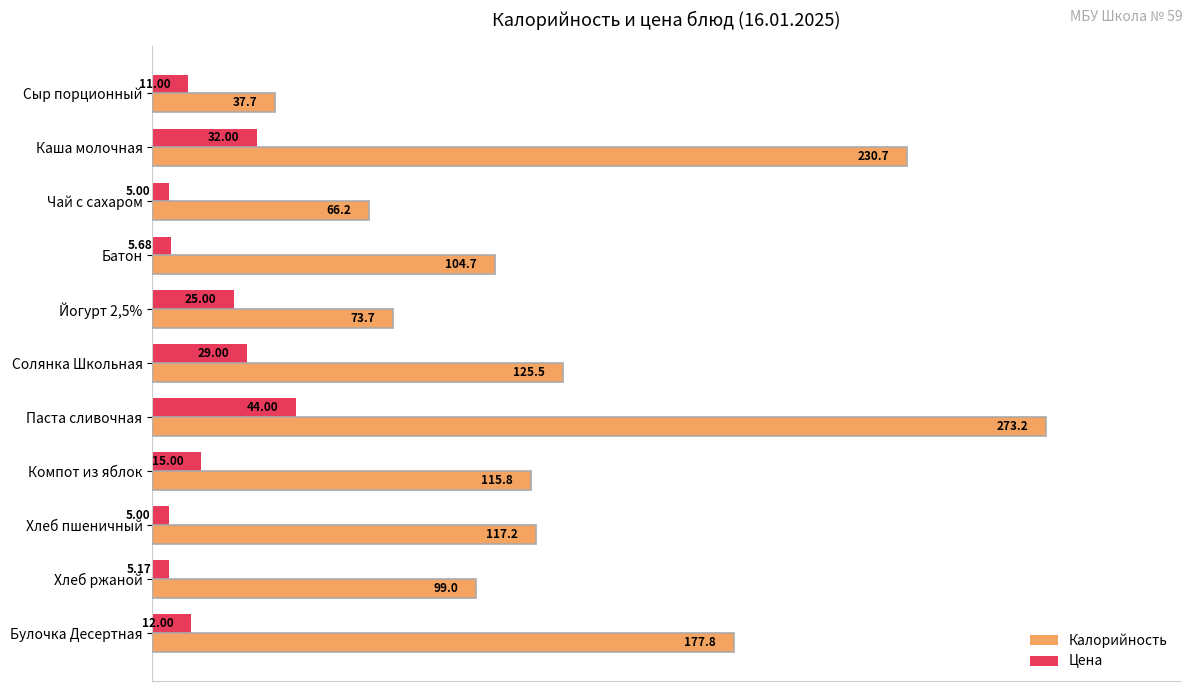

At which category is the sum across all series the highest?

Паста сливочная